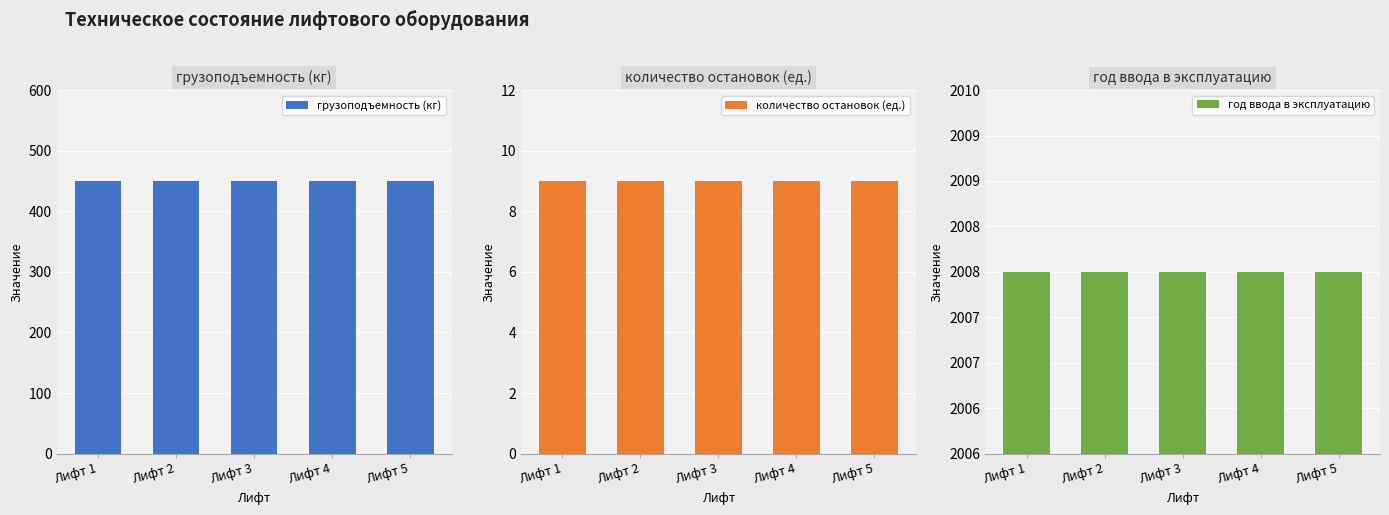

How many groups of bars are there?

5